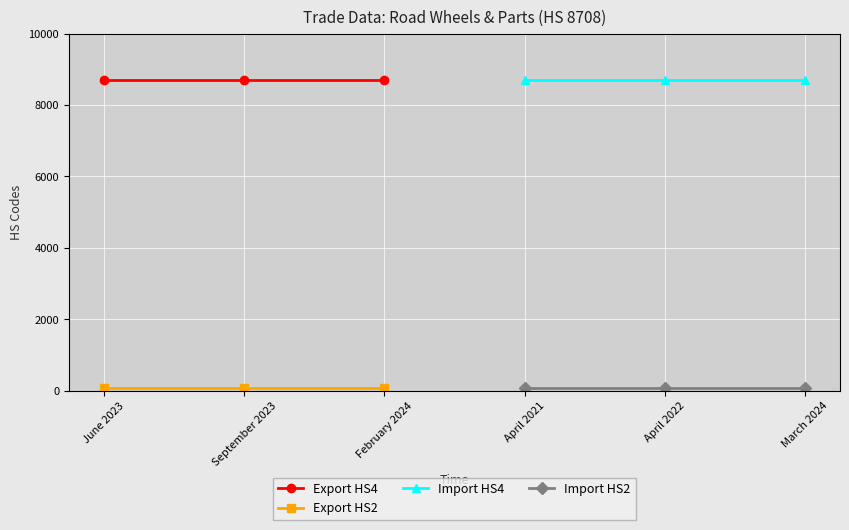

What is the minimum value for Import HS4?

8708